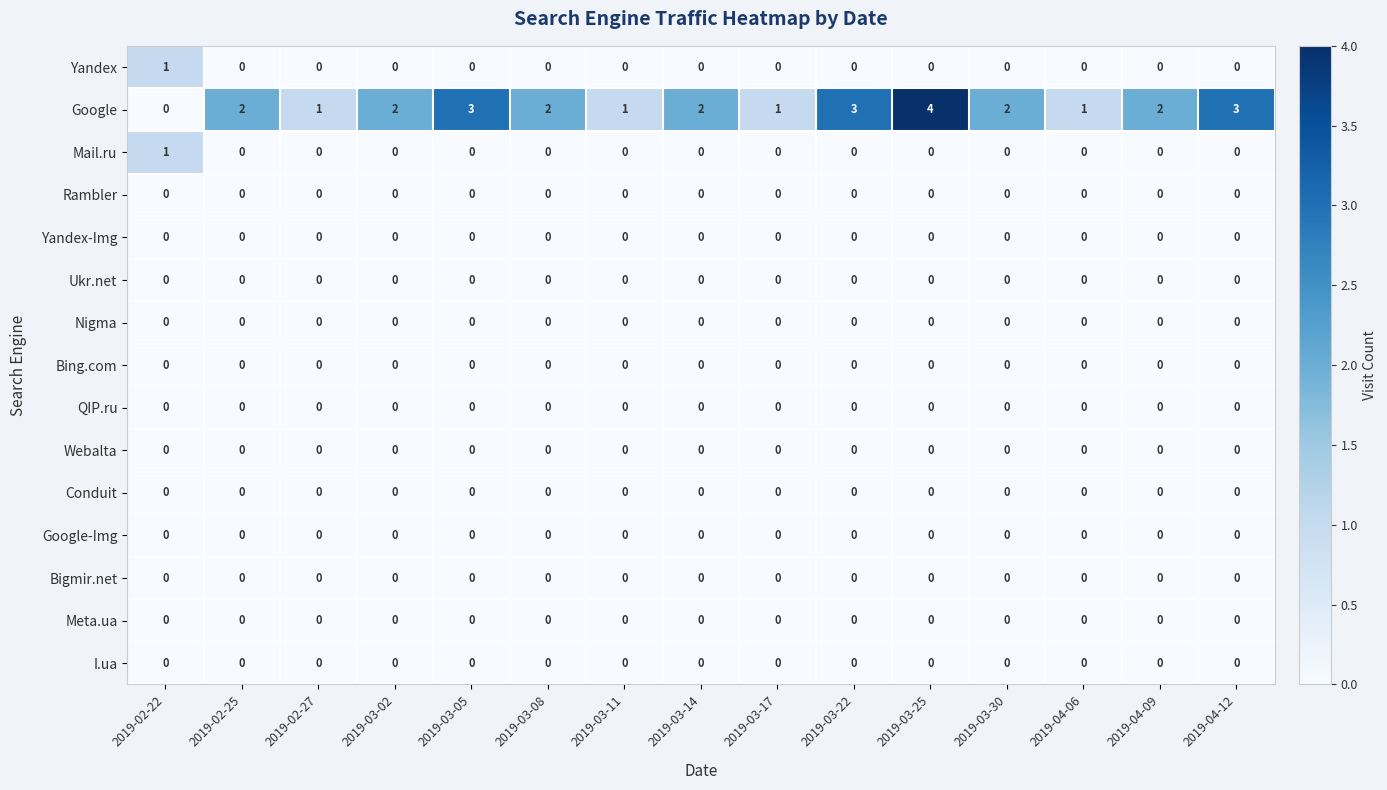

What is the total value across all series at 2019-03-25?

4